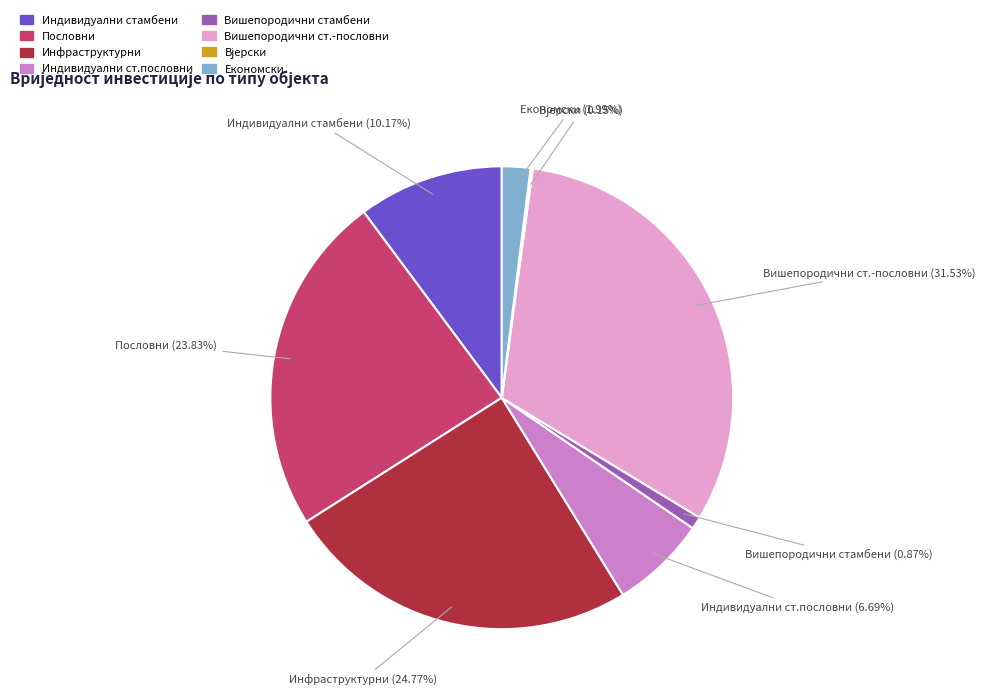

Which has a higher value, Економски or Вишепородични ст.-пословни?

Вишепородични ст.-пословни